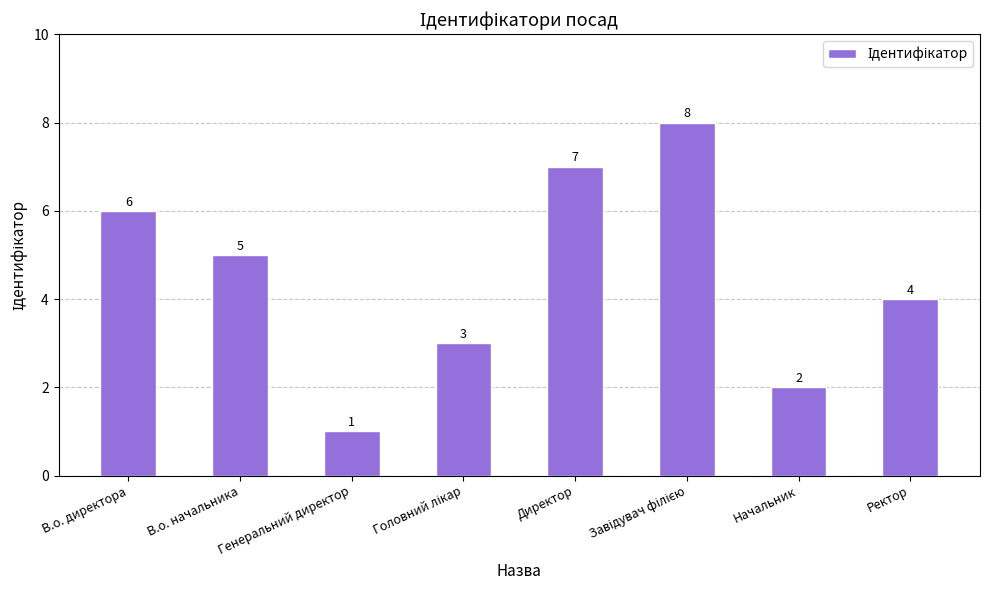

Reading left to right, transcribe all the data shown in this chart.

6	5	1	3	7	8	2	4